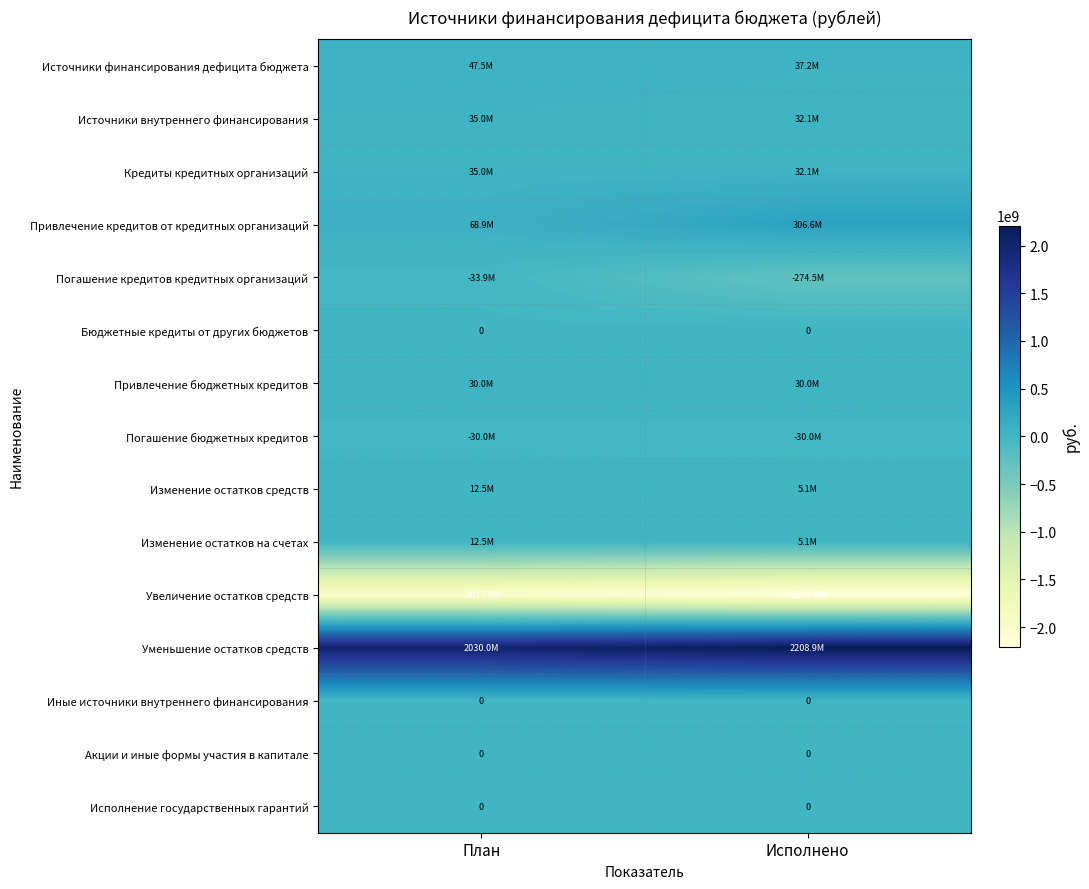

List the series in order of their peak value, lowest first.

Увеличение остатков средств, Погашение кредитов кредитных организаций, Погашение бюджетных кредитов, Бюджетные кредиты от других бюджетов, Иные источники внутреннего финансирования, Акции и иные формы участия в капитале, Исполнение государственных гарантий, Изменение остатков средств, Изменение остатков на счетах, Привлечение бюджетных кредитов, Источники внутреннего финансирования, Кредиты кредитных организаций, Источники финансирования дефицита бюджета, Привлечение кредитов от кредитных организаций, Уменьшение остатков средств